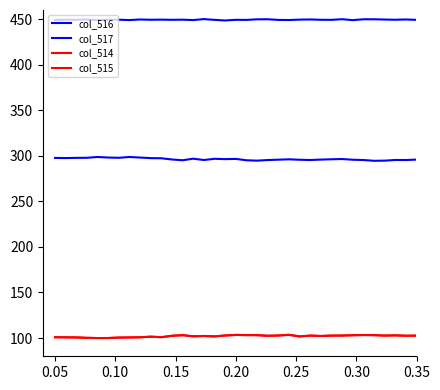

Which series has the largest total across all categories?

col_517